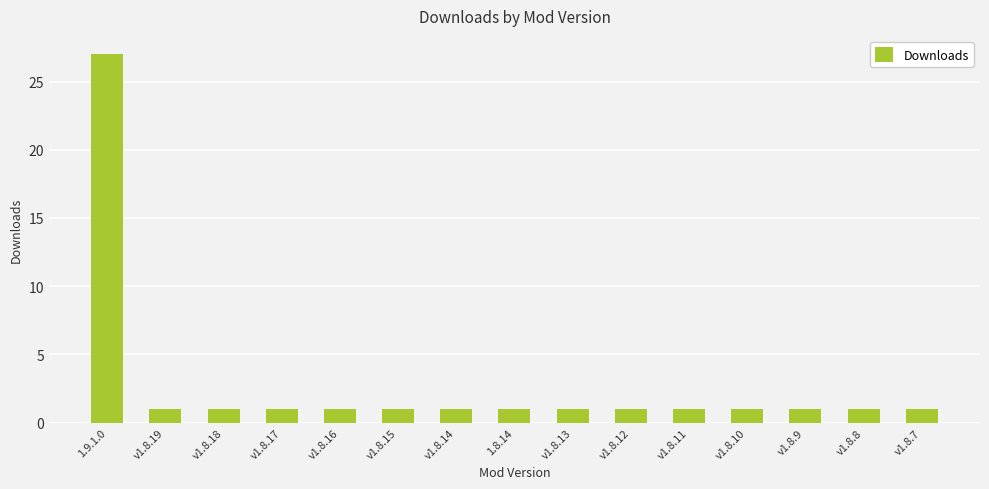

What is the ratio of the value at v1.8.16 to the value at 1.8.14?

1.0